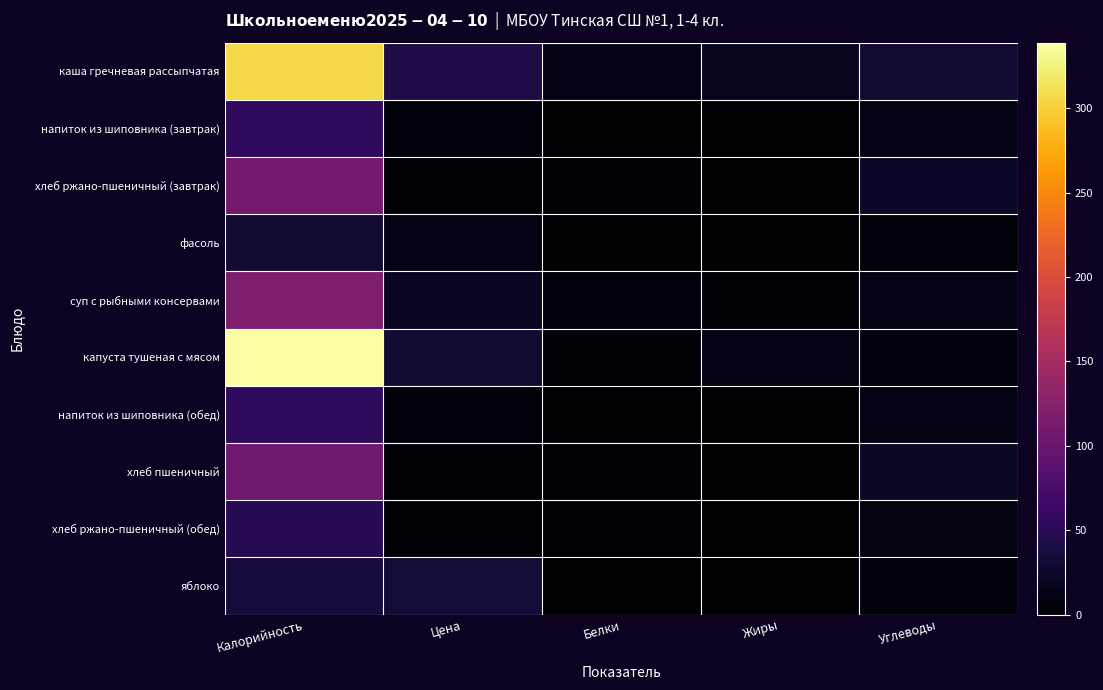

Which series has the widest spread of values?

капуста тушеная с мясом